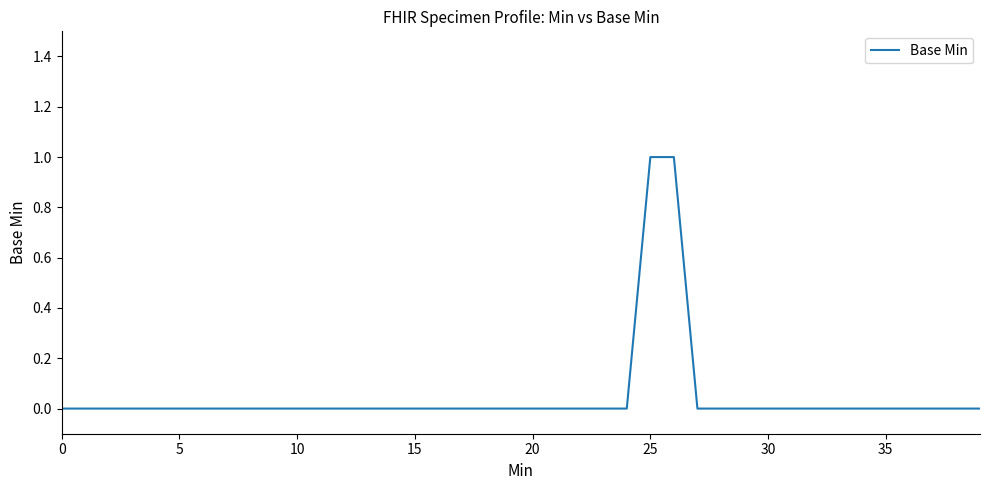

Is this an area chart (filled region under the line)?

No